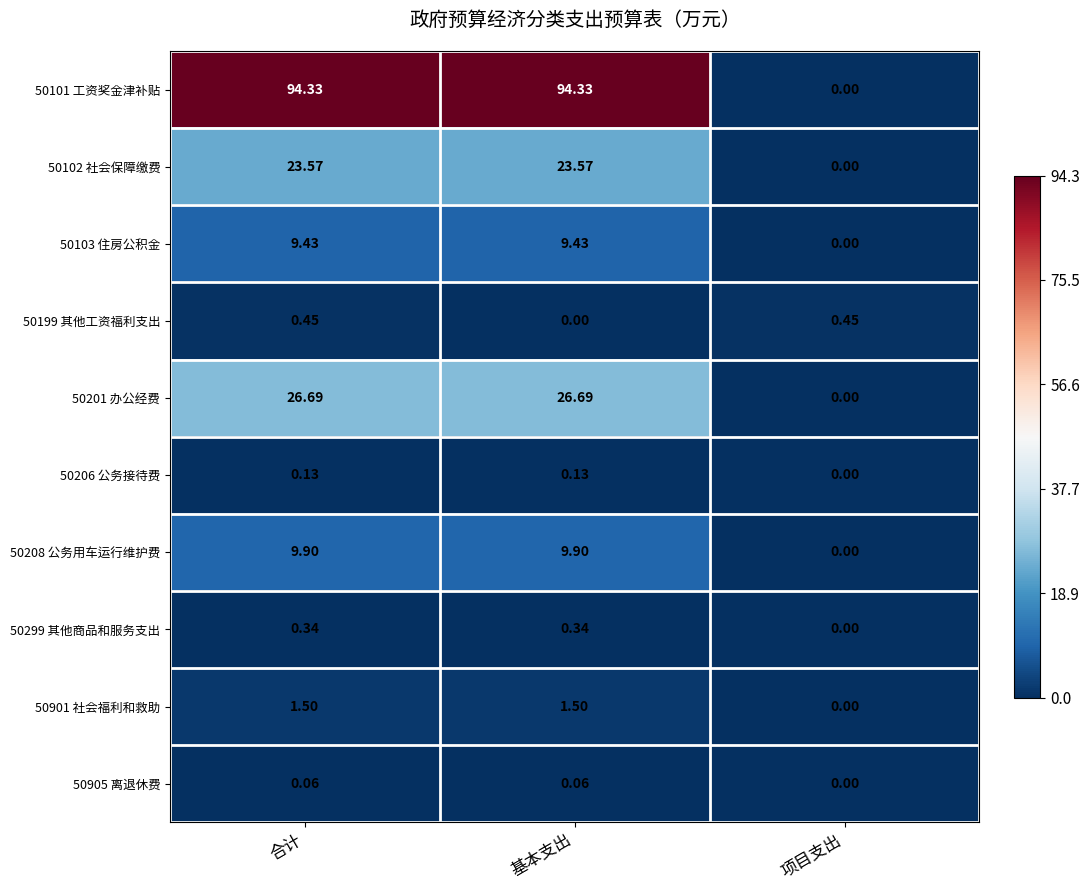

At which category is the sum across all series the highest?

合计